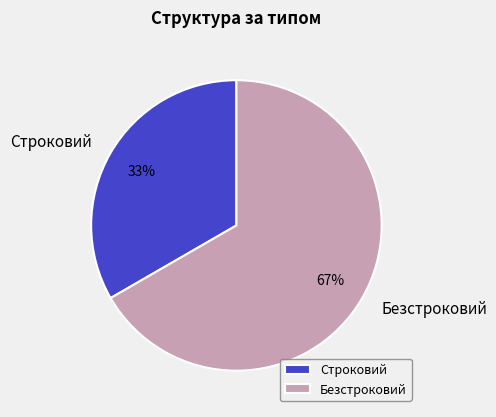

What is the smallest slice in the pie chart?

Строковий